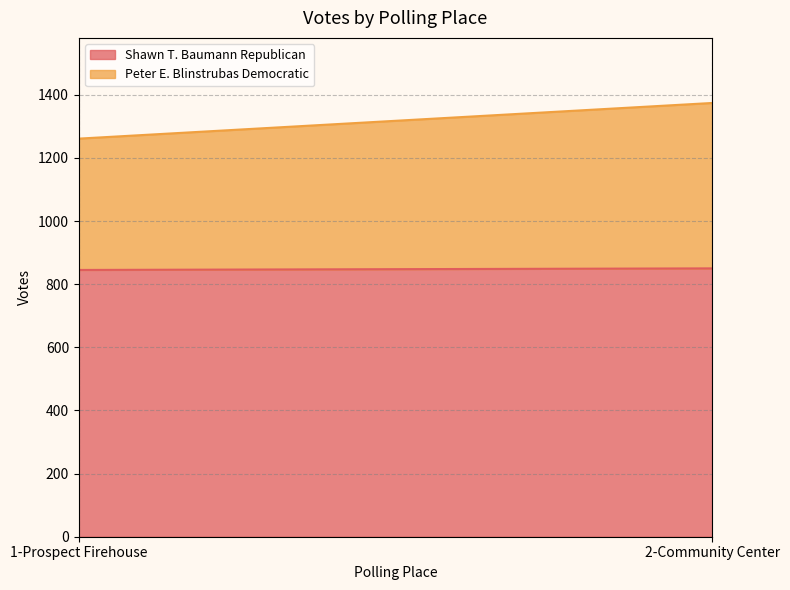

How many Peter E. Blinstrubas Democratic values are between 416 and 524?

2